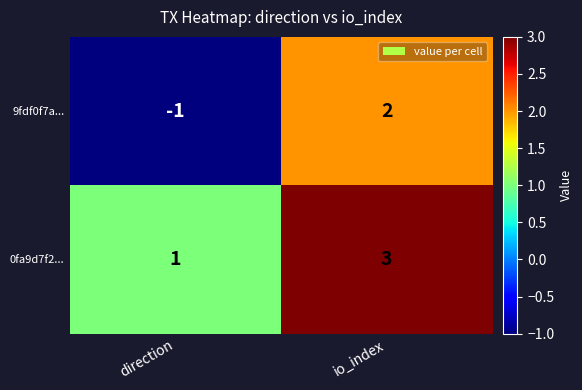

What is the difference between the 9fdf0f7a... values at io_index and direction?

3